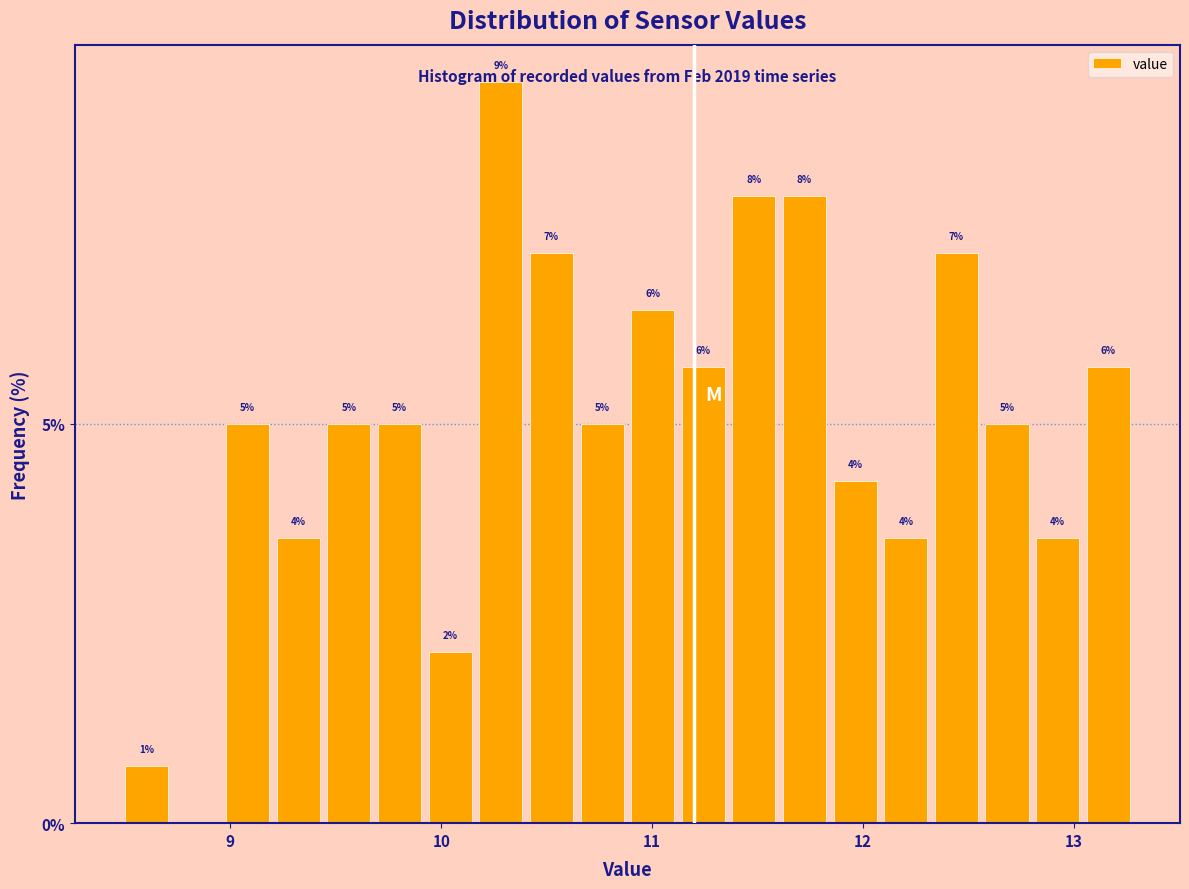

Around what value on the x-axis is the tallest bar? Give the approximate position of its centre, as read against the axis.

10.3